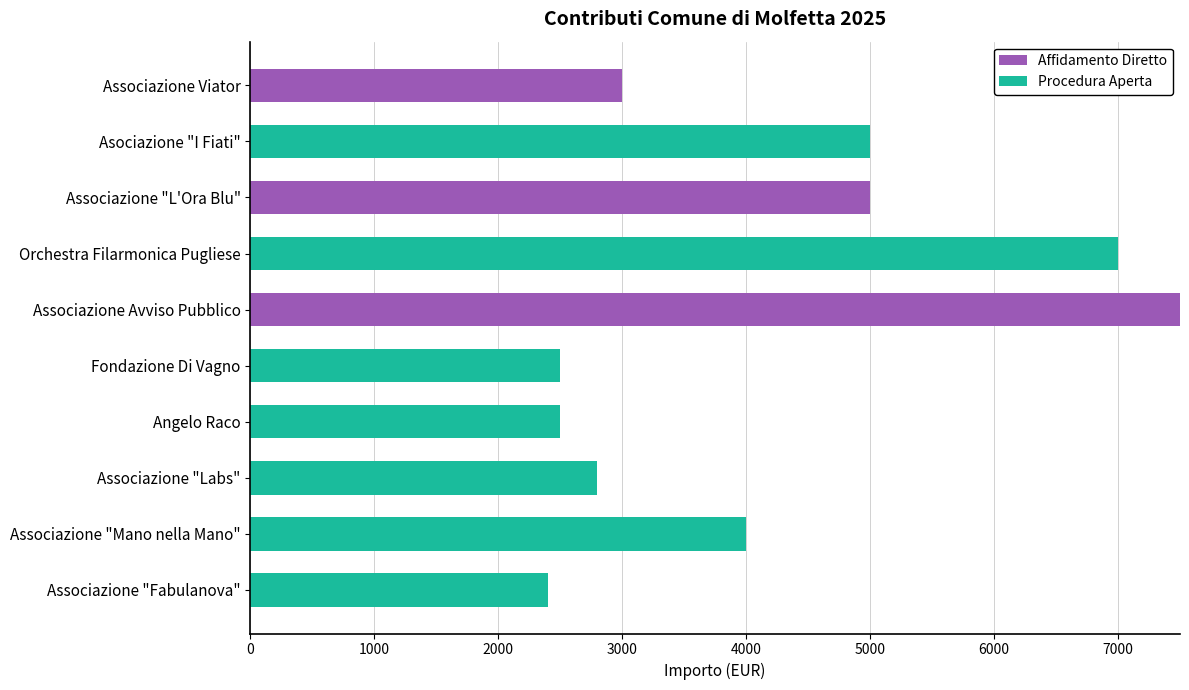

Which category has the highest value in the Affidamento Diretto series?

Associazione Avviso Pubblico